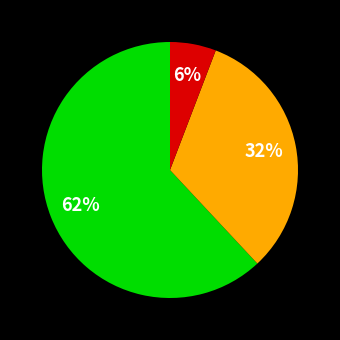

To the nearest percent, what is the difference between the largest and smallest slice percentages?

56%